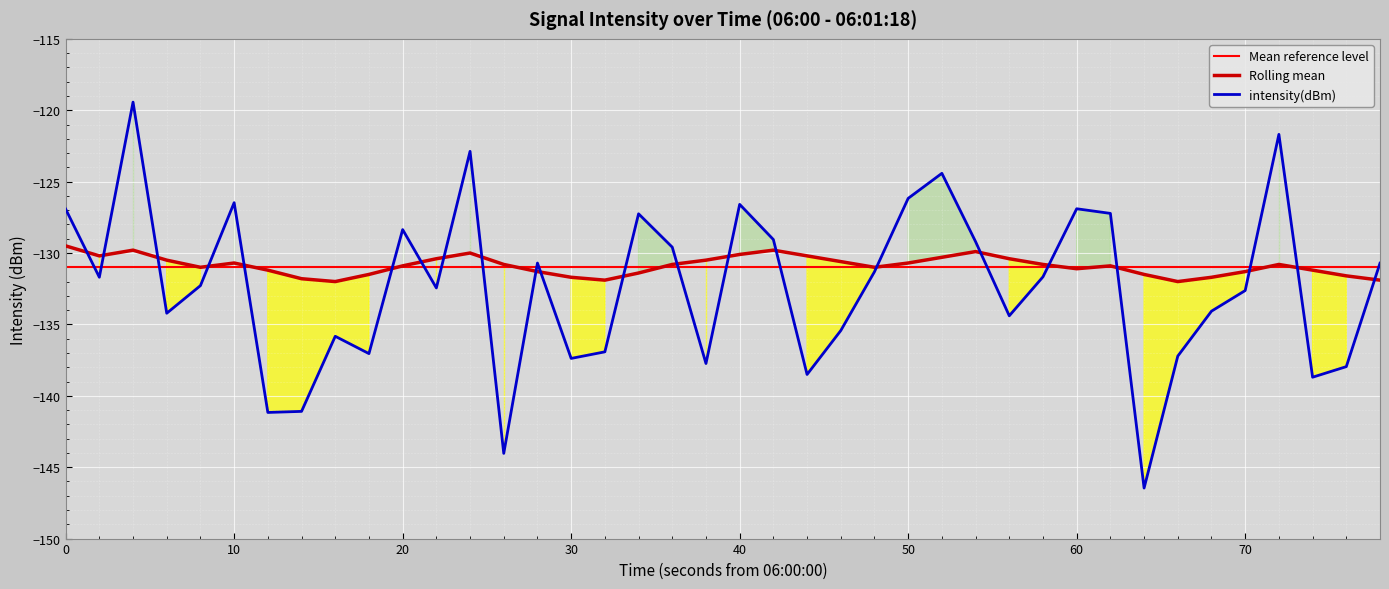

The value of intensity(dBm) at 70 is -132.6. True or false?

True